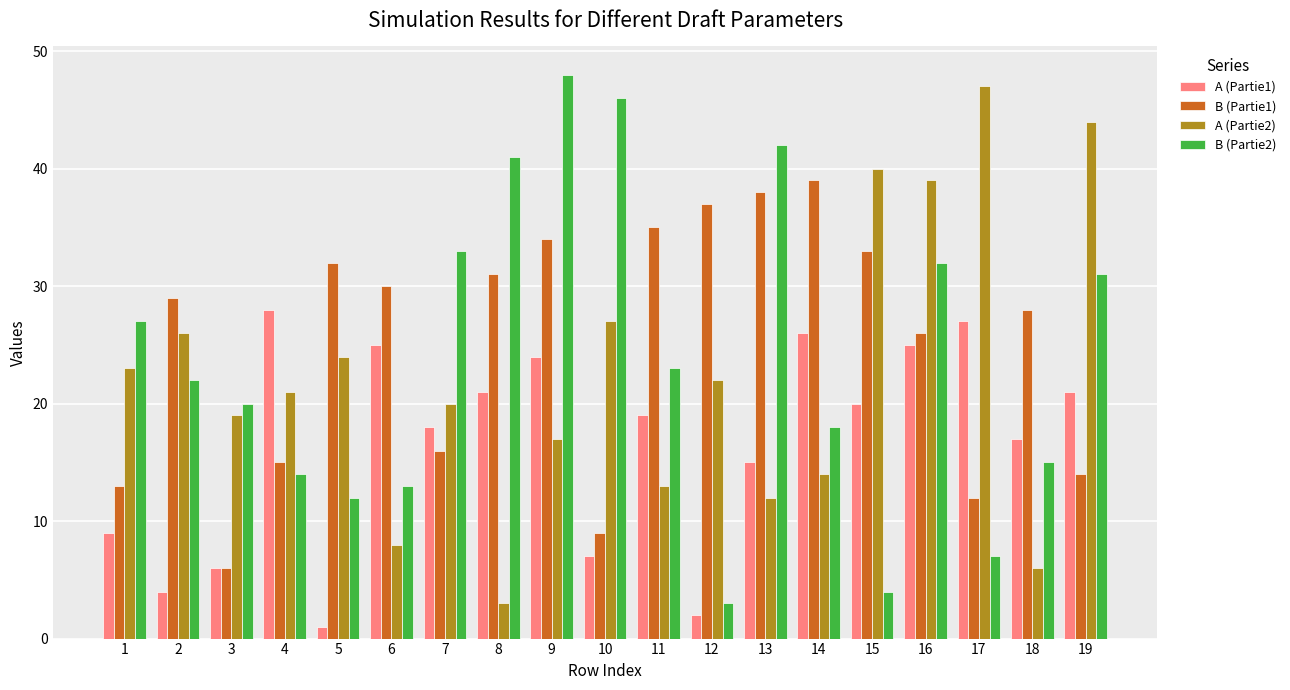

How many groups of bars are there?

19